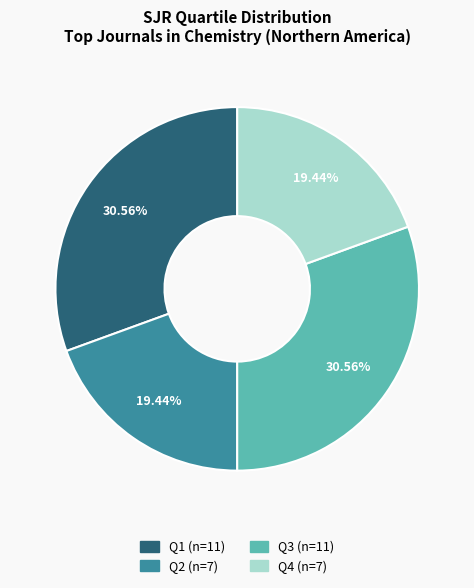

To the nearest percent, what percentage of the pie is Q3?

31%